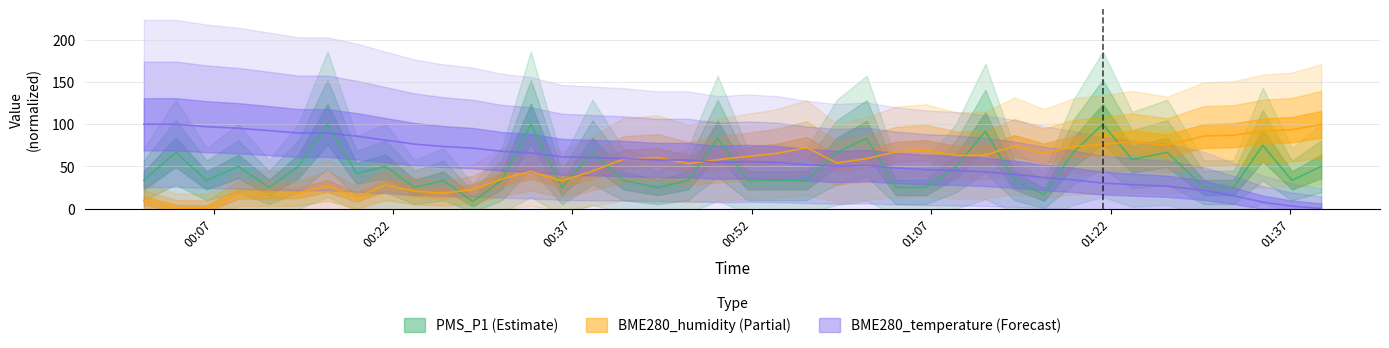

What are all the series names shown in the legend?

PMS_P1, BME280_humidity, BME280_temperature